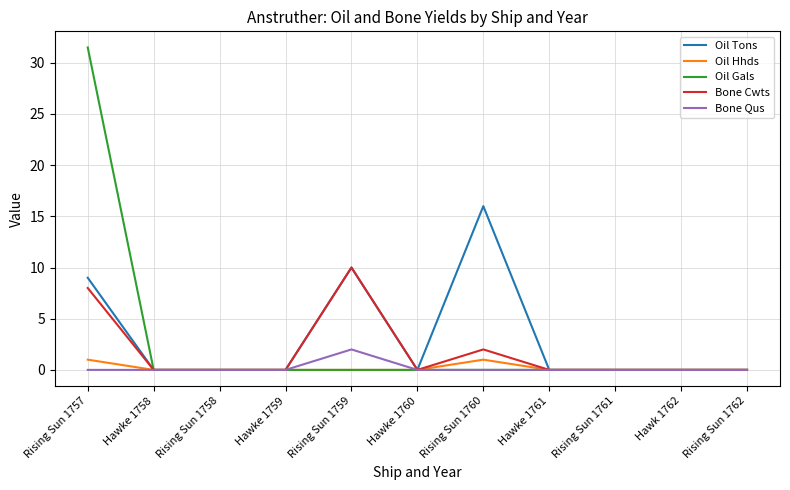

What is the highest value of the Oil Tons series?

16.0